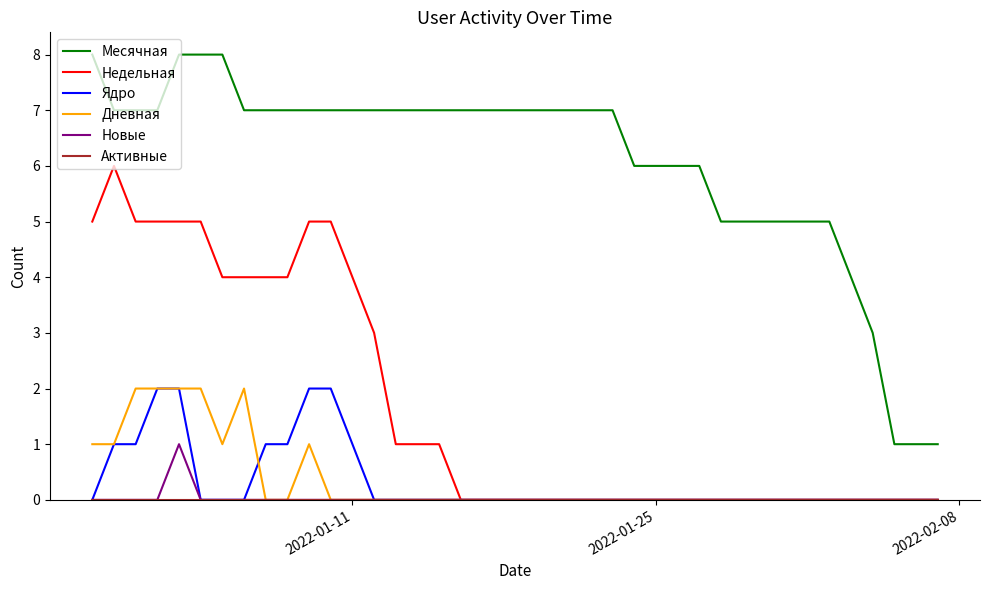

Which series has the widest spread of values?

Месячная